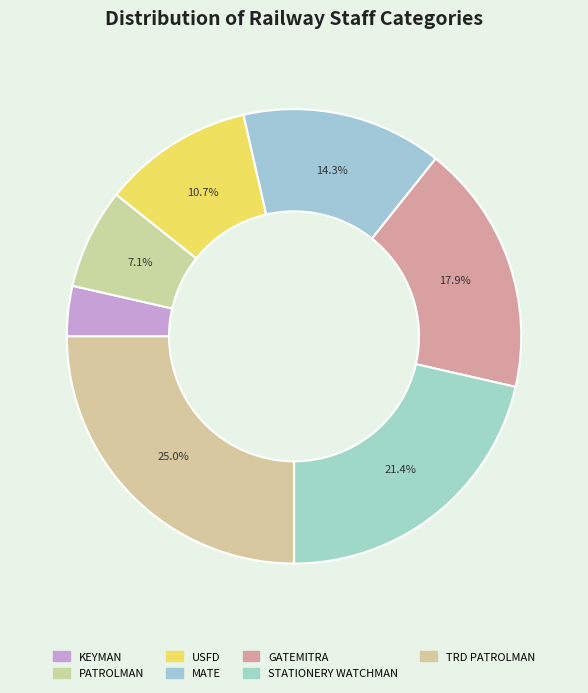

How many segments does this pie chart have?

7